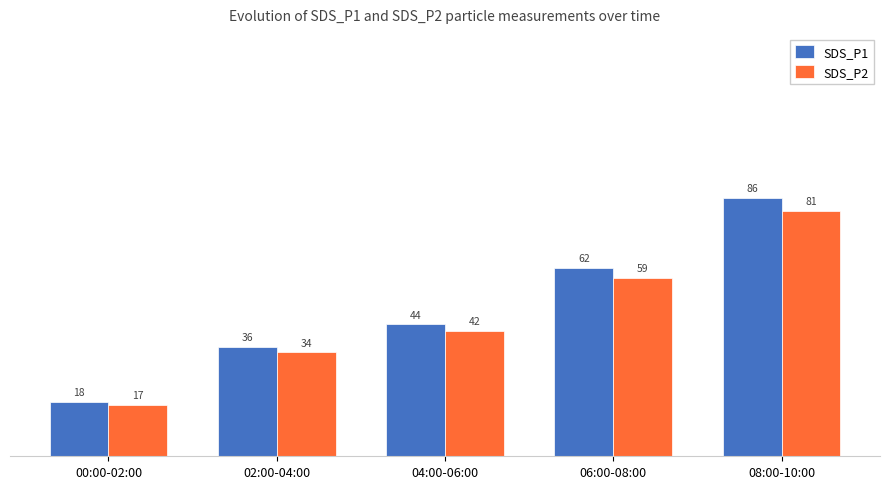

Does the chart contain stacked bars?

No